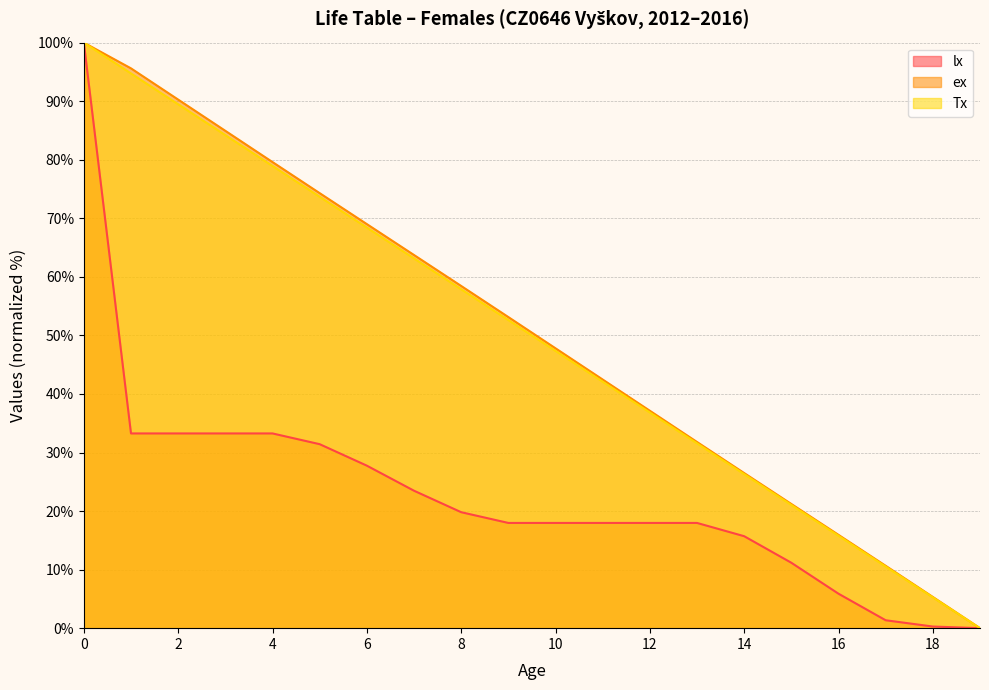

What are all the series names shown in the legend?

lx, ex, Tx